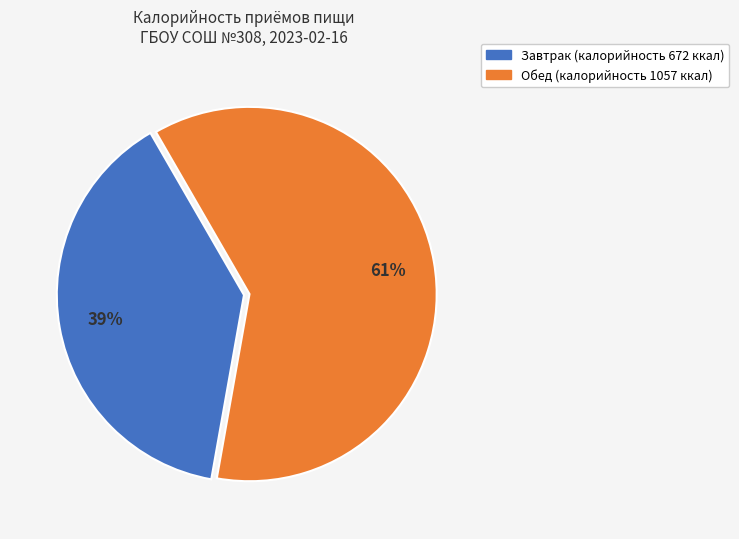

Do Завтрак and Обед together represent more than half of the pie?

Yes